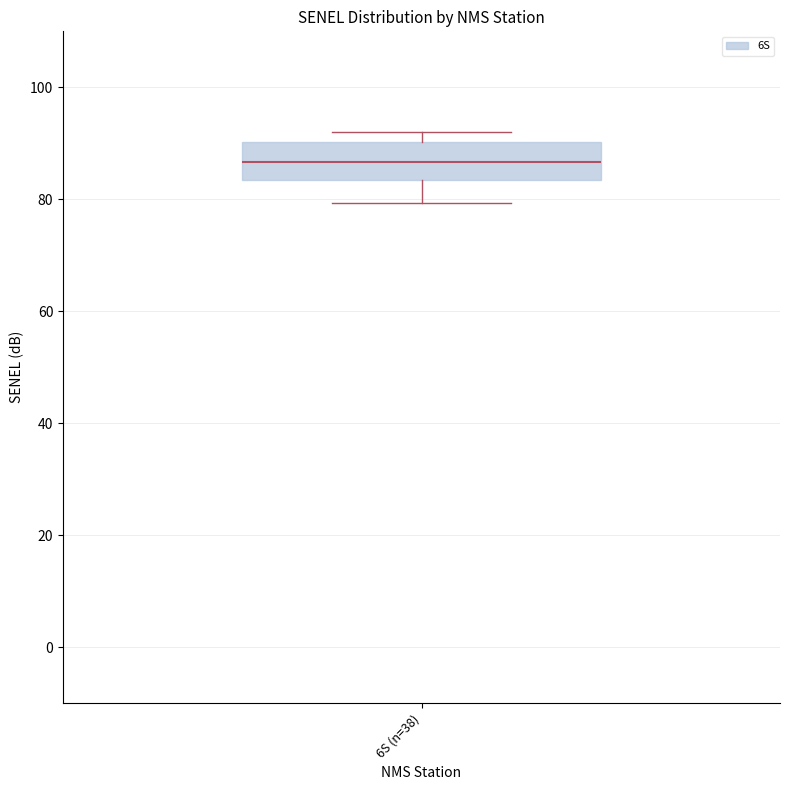

Read this box plot against the y-axis: the position of the median line, the range covered by the box, and the ends of both whiskers. The values are not printed on the chart, so give them approximately, as read against the axis.

median 86, box 84 to 90, whiskers 80 to 92